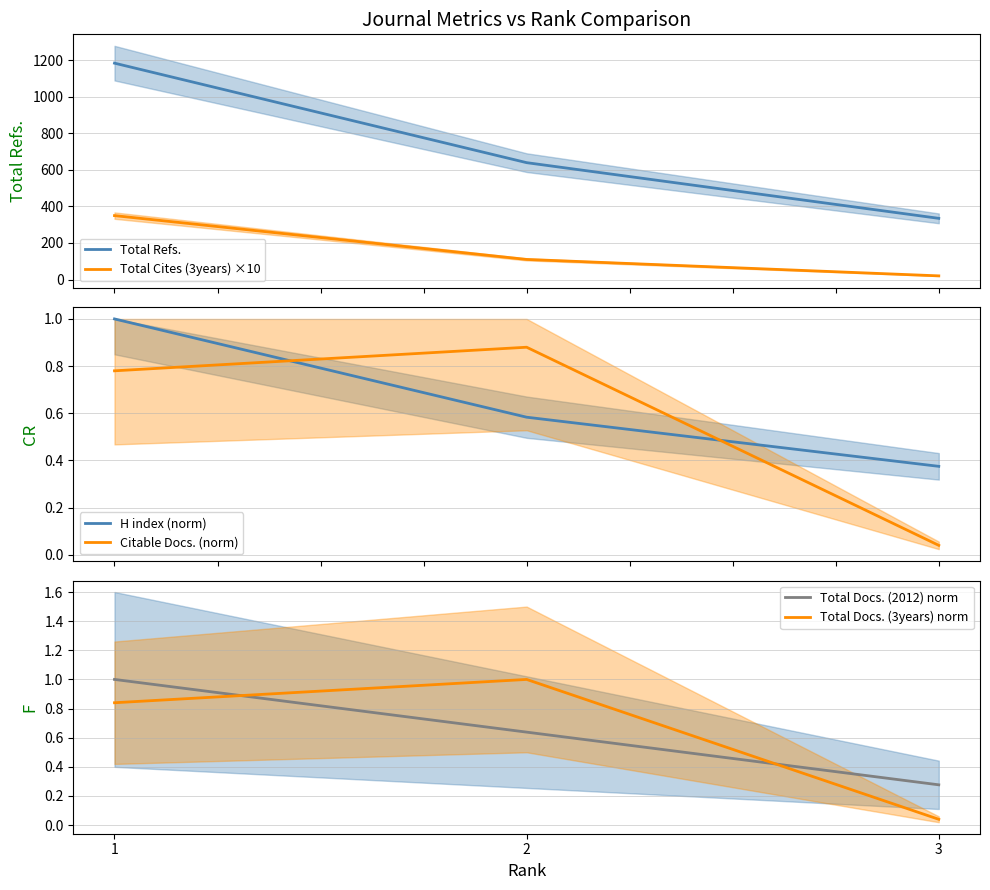

What is the total value across all series at 2?

753.1